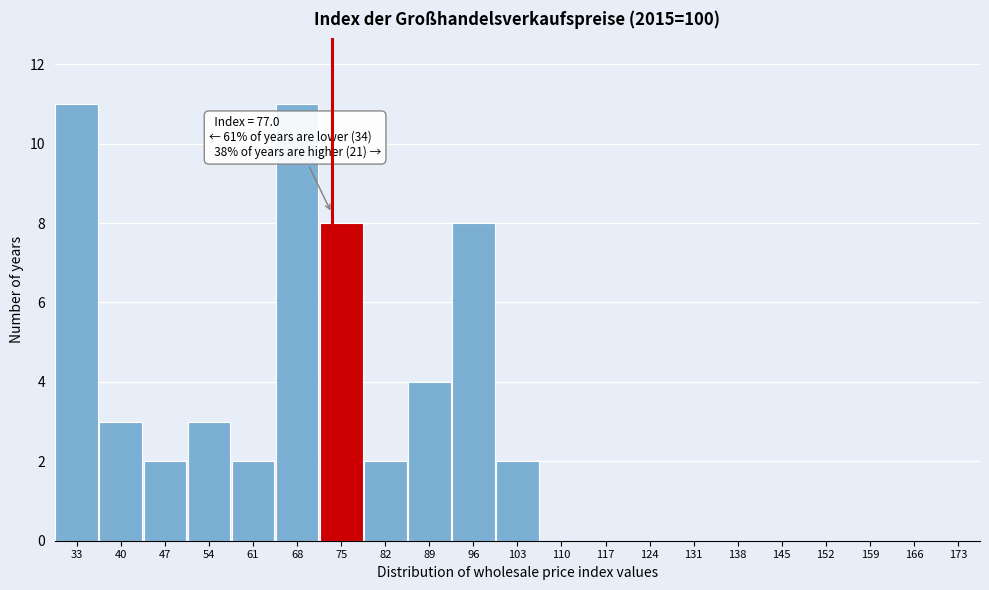

Reading left to right, transcribe all the data shown in this chart.

33=11	40=3	47=2	54=3	61=2	68=11	75=8	82=2	89=4	96=8	103=2	110=0	117=0	124=0	131=0	138=0	145=0	152=0	159=0	166=0	173=0